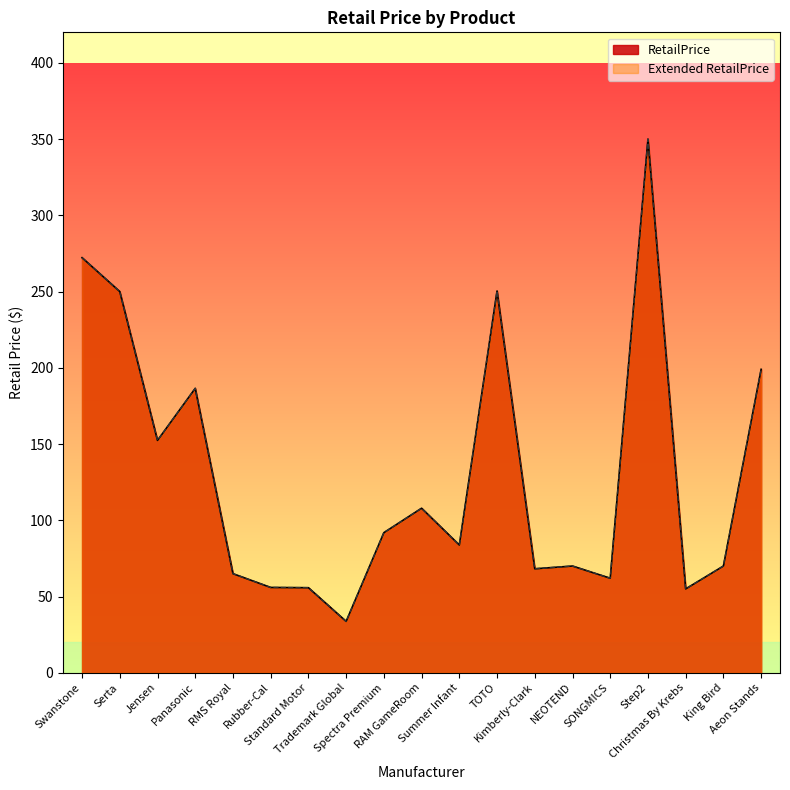

What is the label of the 6th point from the left?

Rubber-Cal